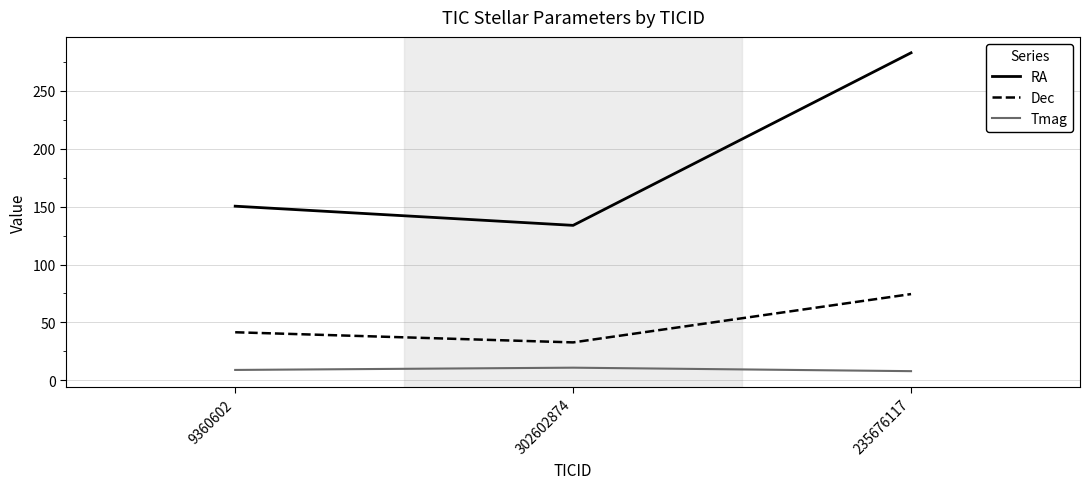

At which label does RA reach its minimum?

302602874